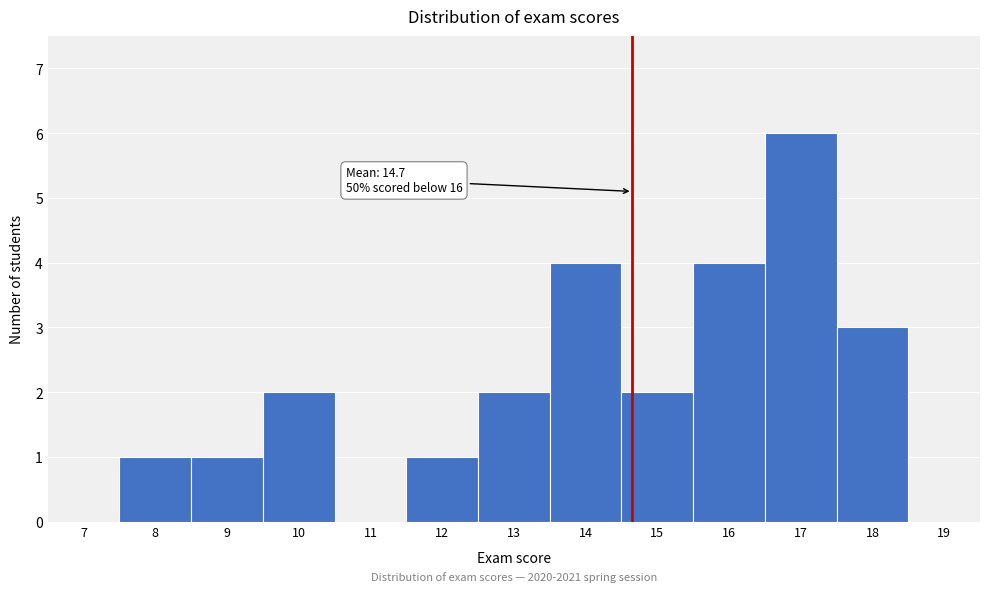

Reading left to right, extract all data points from this chart.

7=0	8=1	9=1	10=2	11=0	12=1	13=2	14=4	15=2	16=4	17=6	18=3	19=0